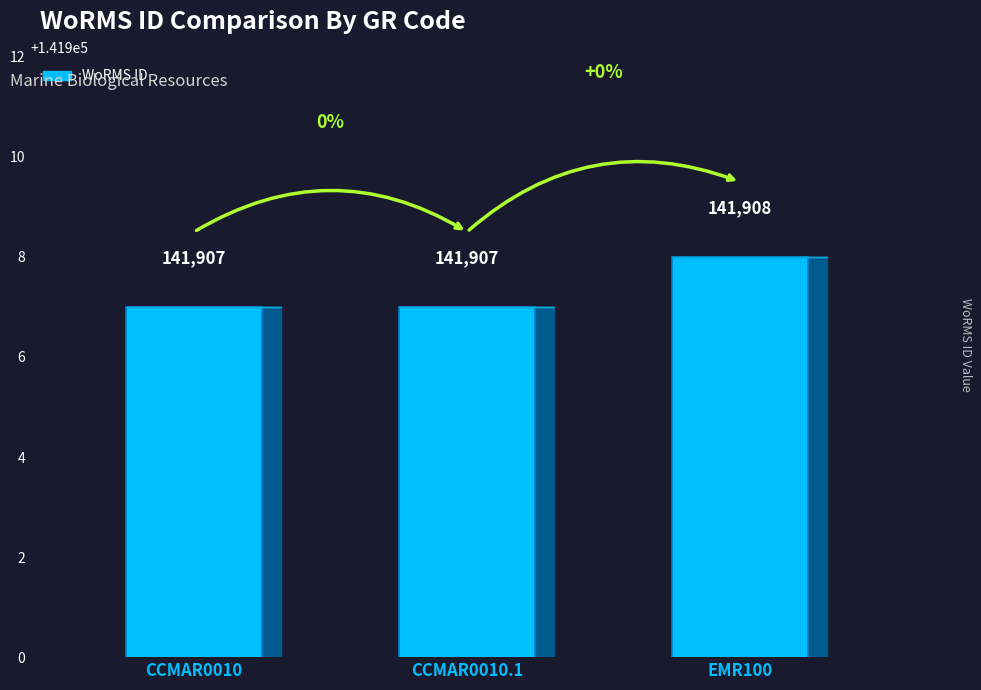

Reading left to right, list all the values displayed in this chart.

CCMAR0010=141907	CCMAR0010.1=141907	EMR100=141908